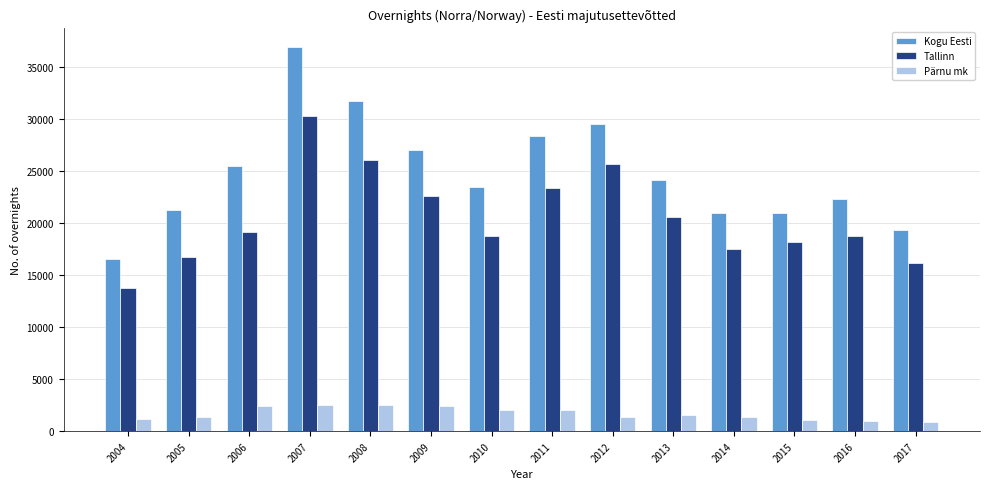

Which series has the widest spread of values?

Kogu Eesti